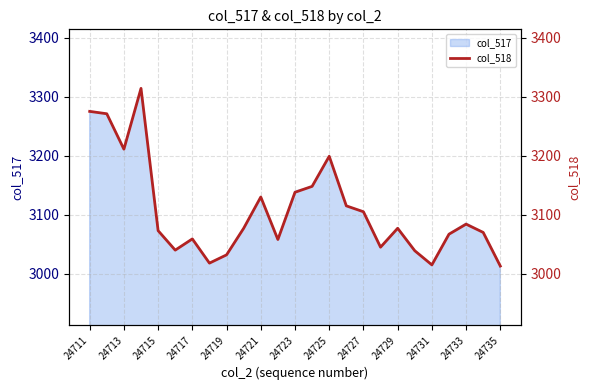

What is the greatest value displayed?

3314